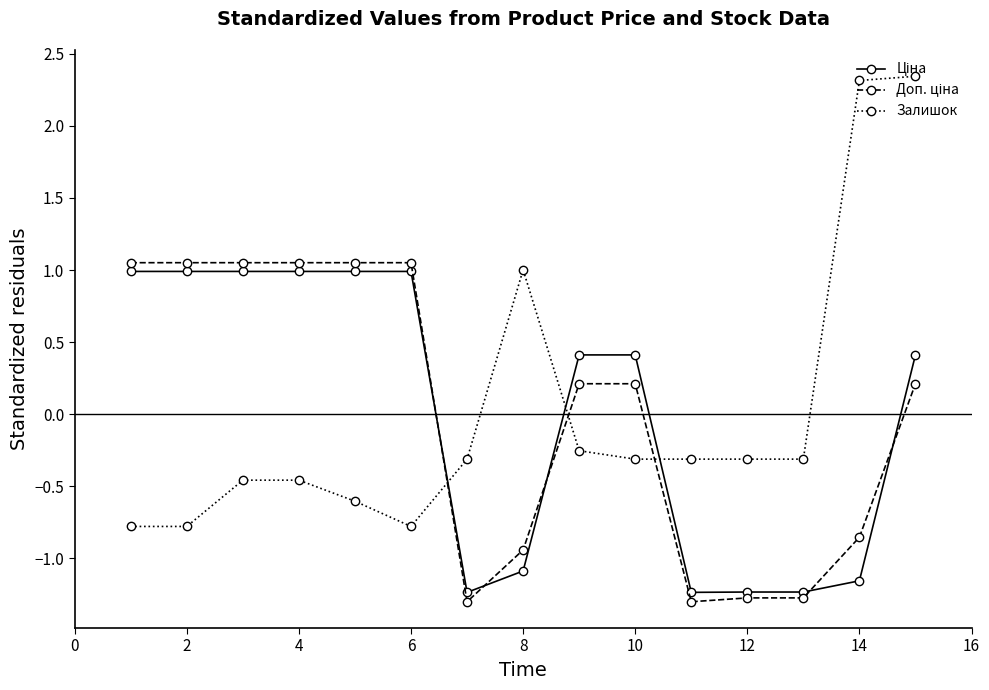

At how many categories does at least one series exceed 0?

11